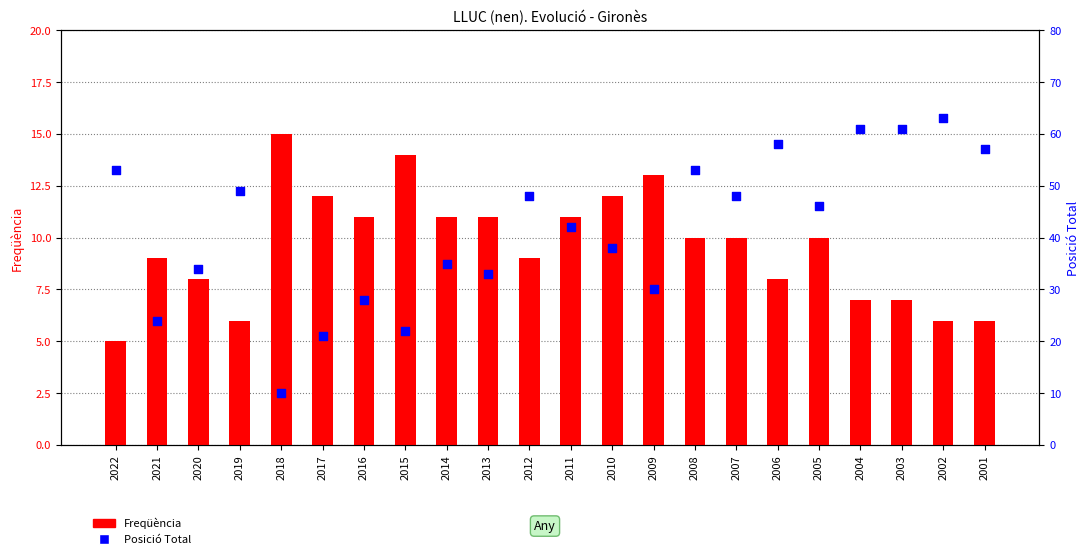

Which series has the widest spread of Y values?

Posició Total